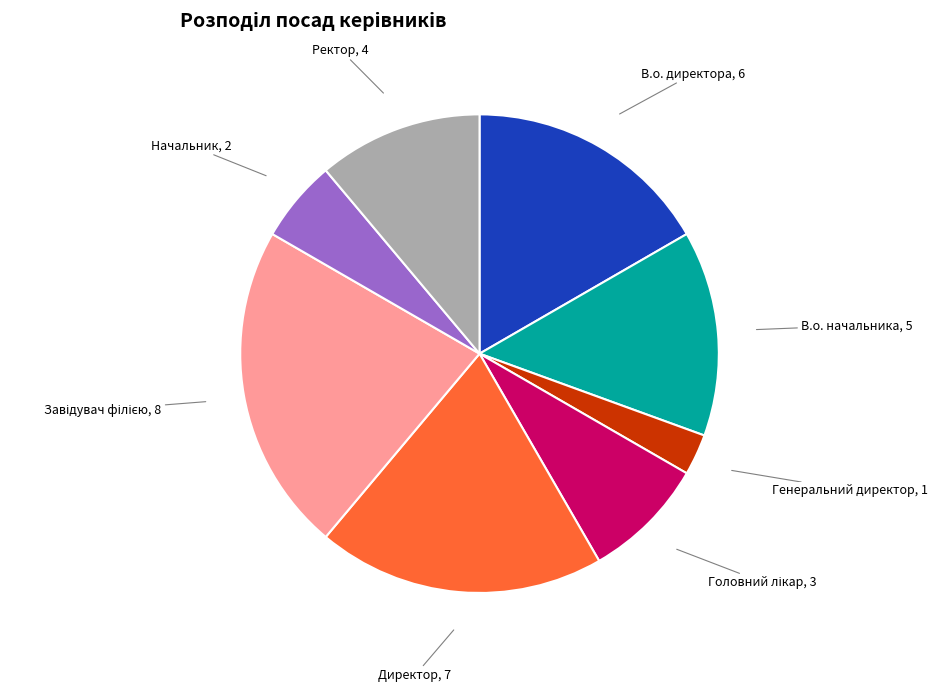

Approximately how many times larger is the value at Начальник compared to Генеральний директор?

2.0